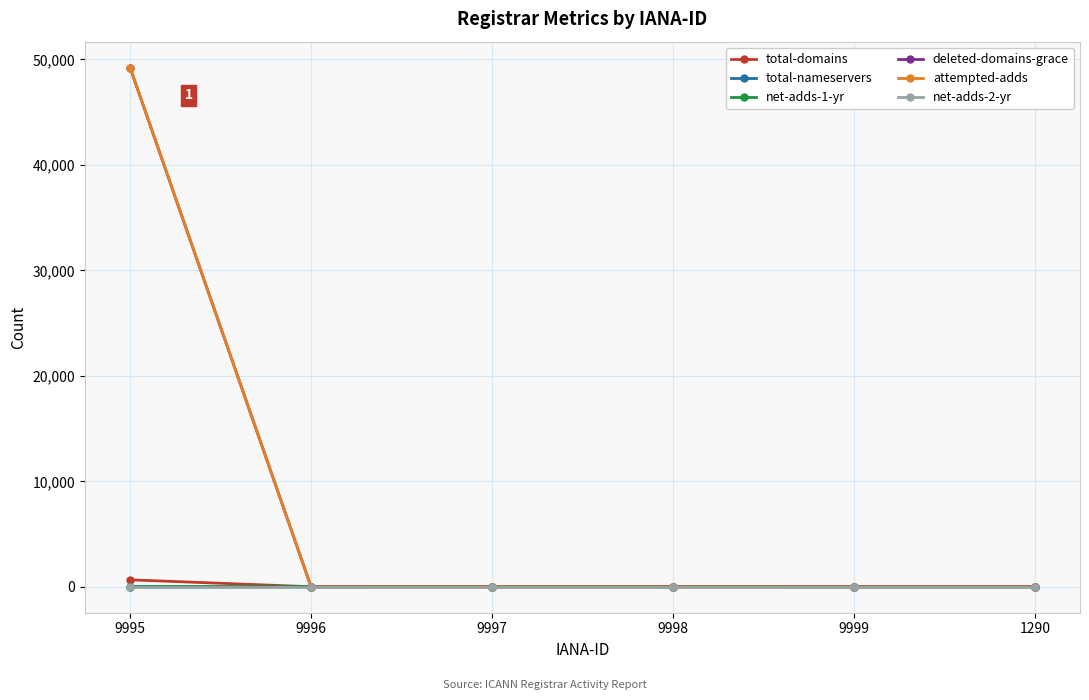

At which label does attempted-adds reach its peak?

9995